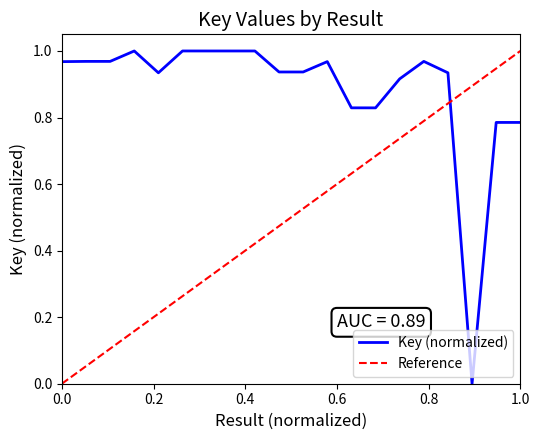

What value does the data have at 8?

1.0